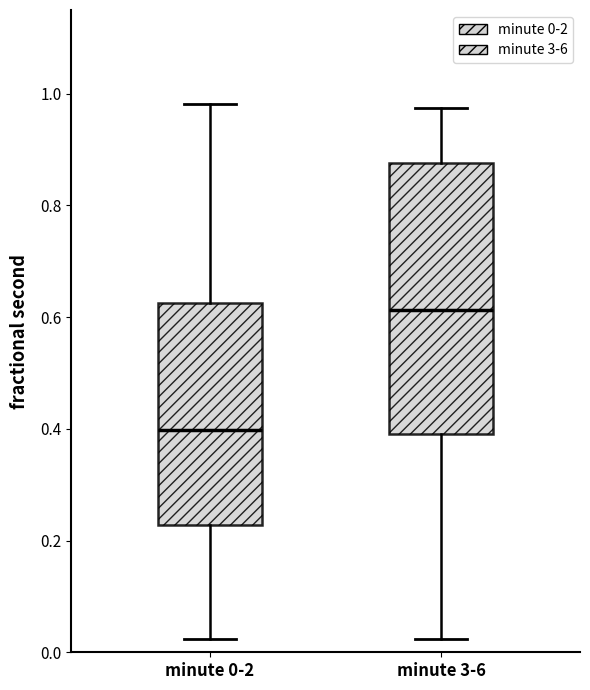

Reading left to right, read every box against the y-axis: the position of its median line, the range the box covers, and the ends of its whiskers. The values are not printed on the chart, so give them approximately, as read against the axis.

minute 0-2: median 0.40, box 0.22 to 0.62, whiskers 0.02 to 0.98
minute 3-6: median 0.62, box 0.40 to 0.88, whiskers 0.02 to 0.98